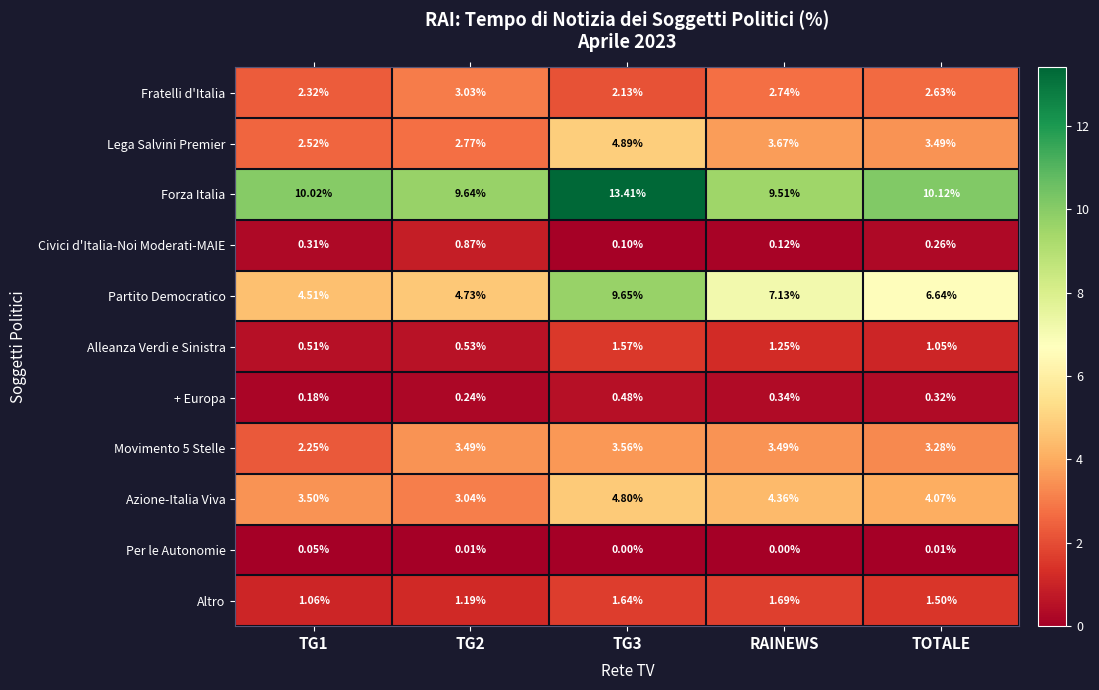

Which series has the widest spread of values?

Partito Democratico